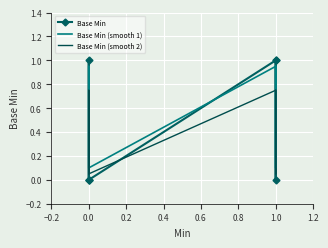

What is the difference between the highest and lowest values at 1.0?

0.2